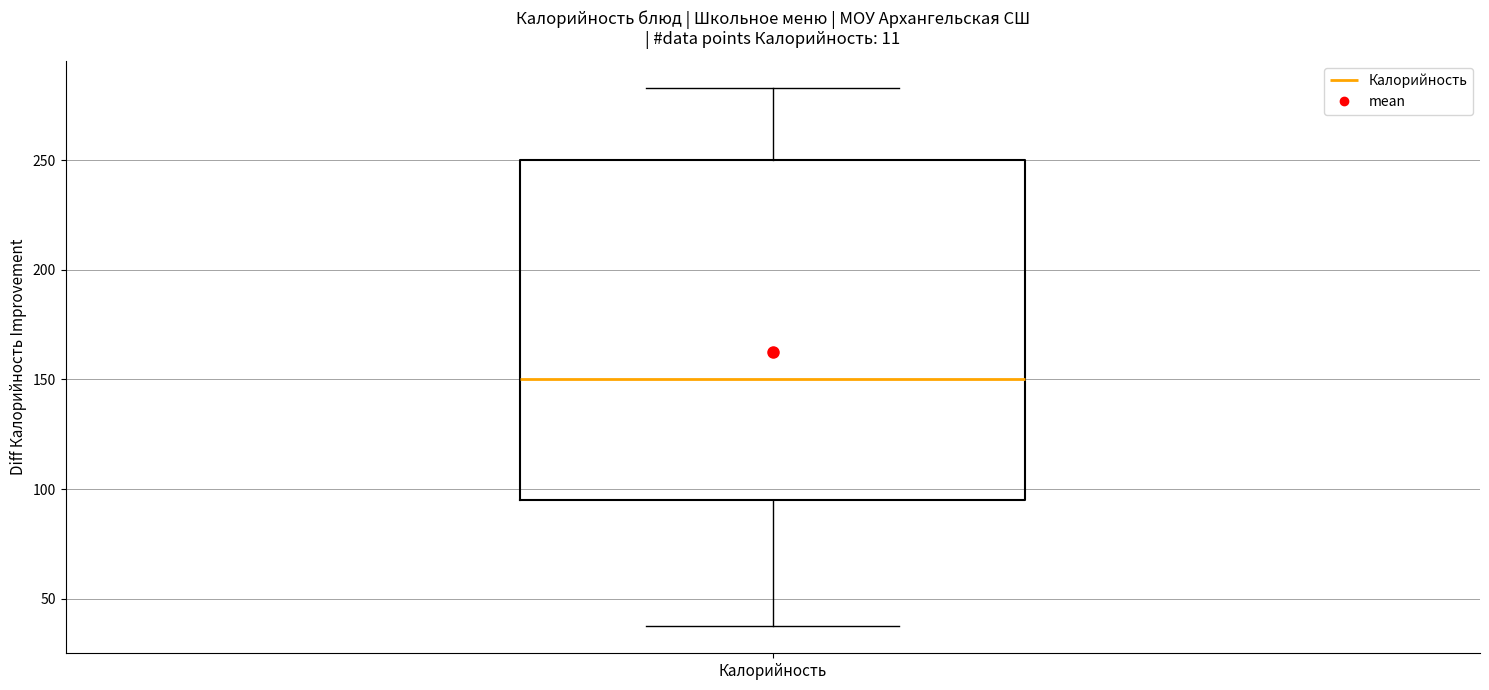

Where is the upper edge of the box for Калорийность on the y-axis? The values are not printed on the chart, so give them approximately, as read against the axis.

250